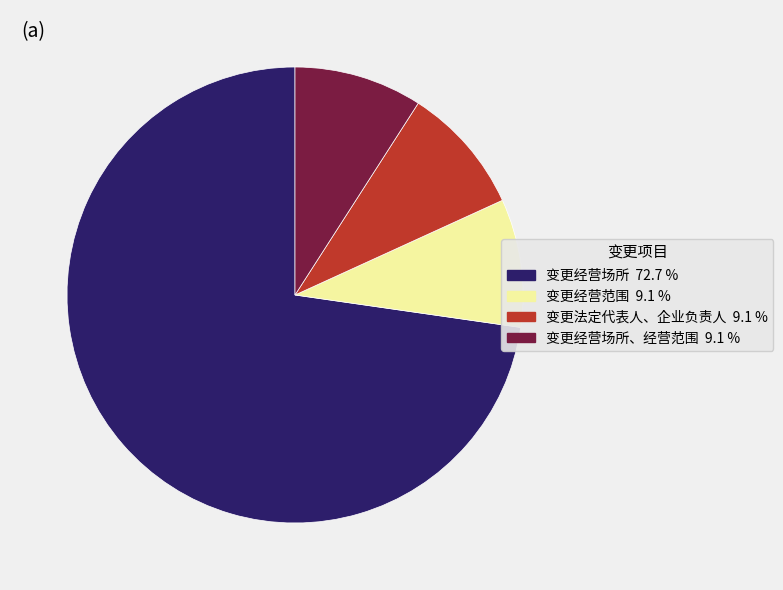

Is there a majority slice in this chart?

Yes